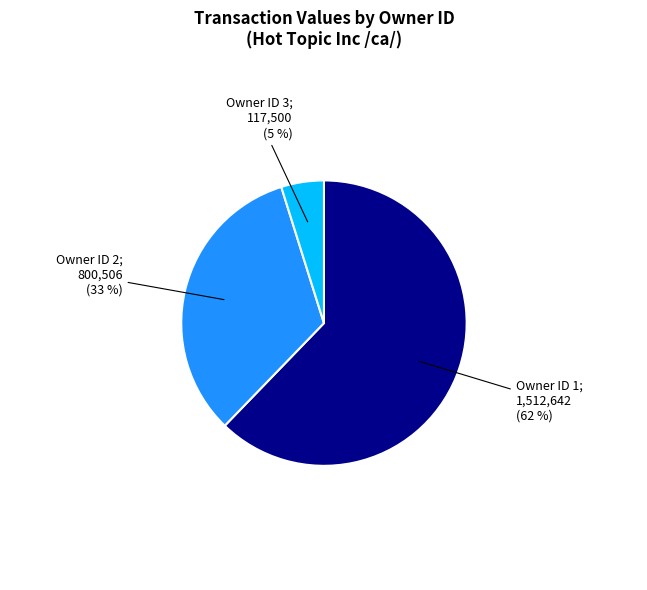

To the nearest percent, what is the average slice percentage?

33%